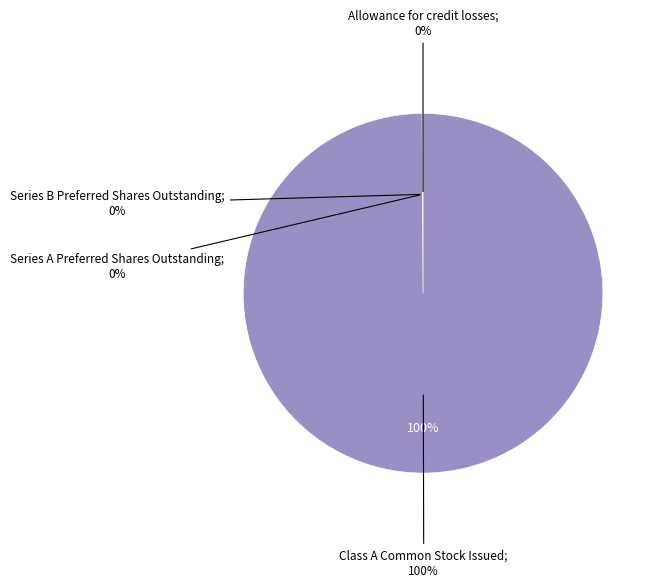

To the nearest percent, what is the combined percentage of Allowance for credit losses and Class A Common Stock Issued?

100%